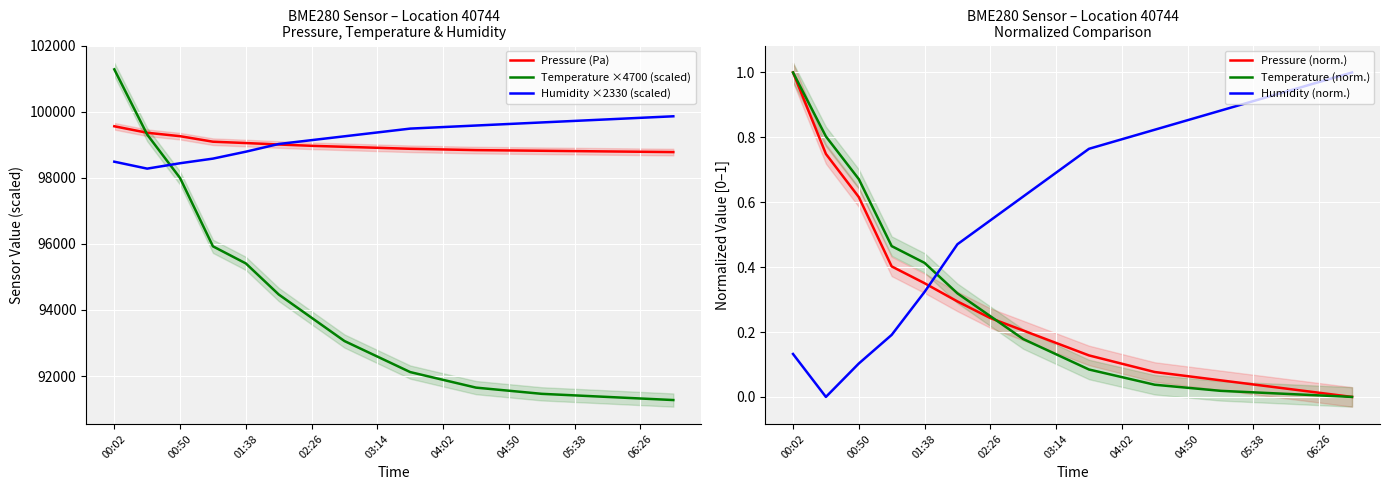

Does the chart display data point markers on the line(s)?

No